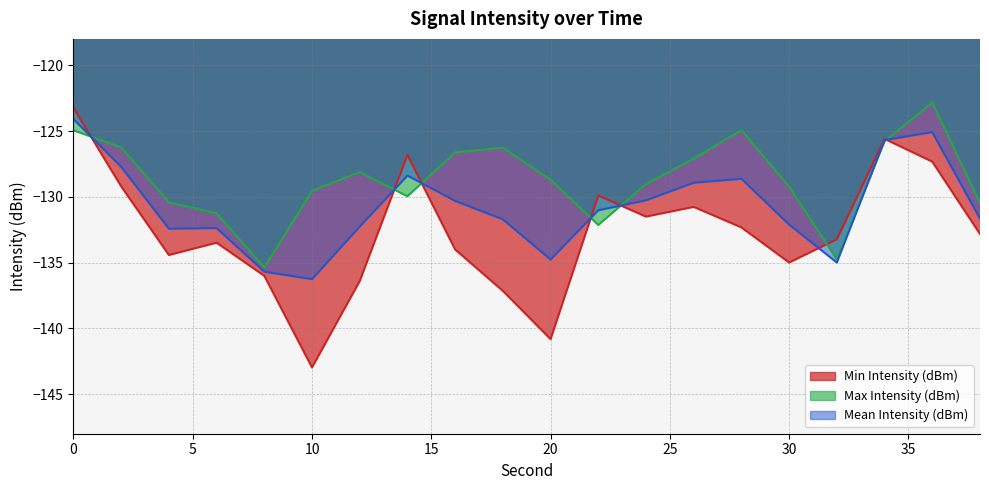

In Max Intensity (dBm), how many points are lower than both neighbors (excluding endpoints)?

4